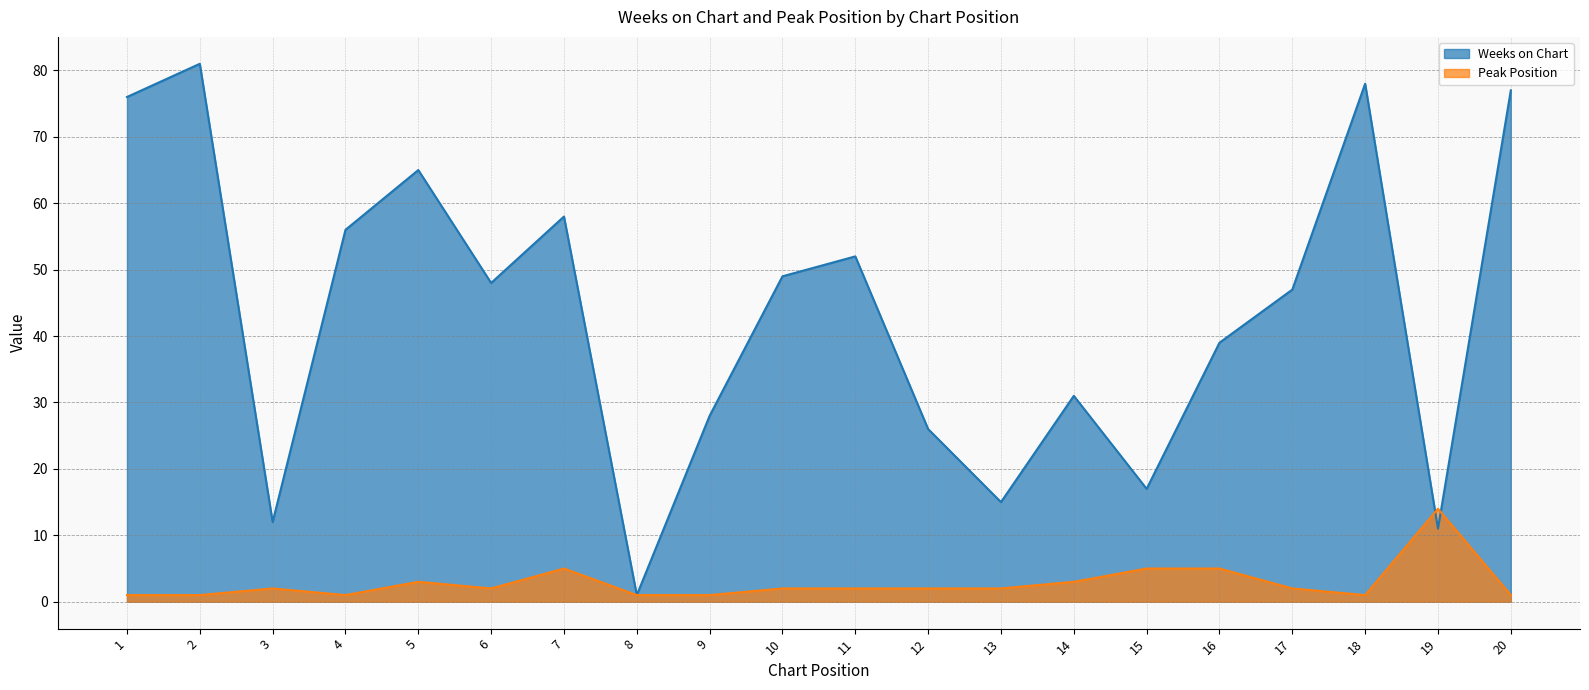

What are all the series names shown in the legend?

Weeks on Chart, Peak Position